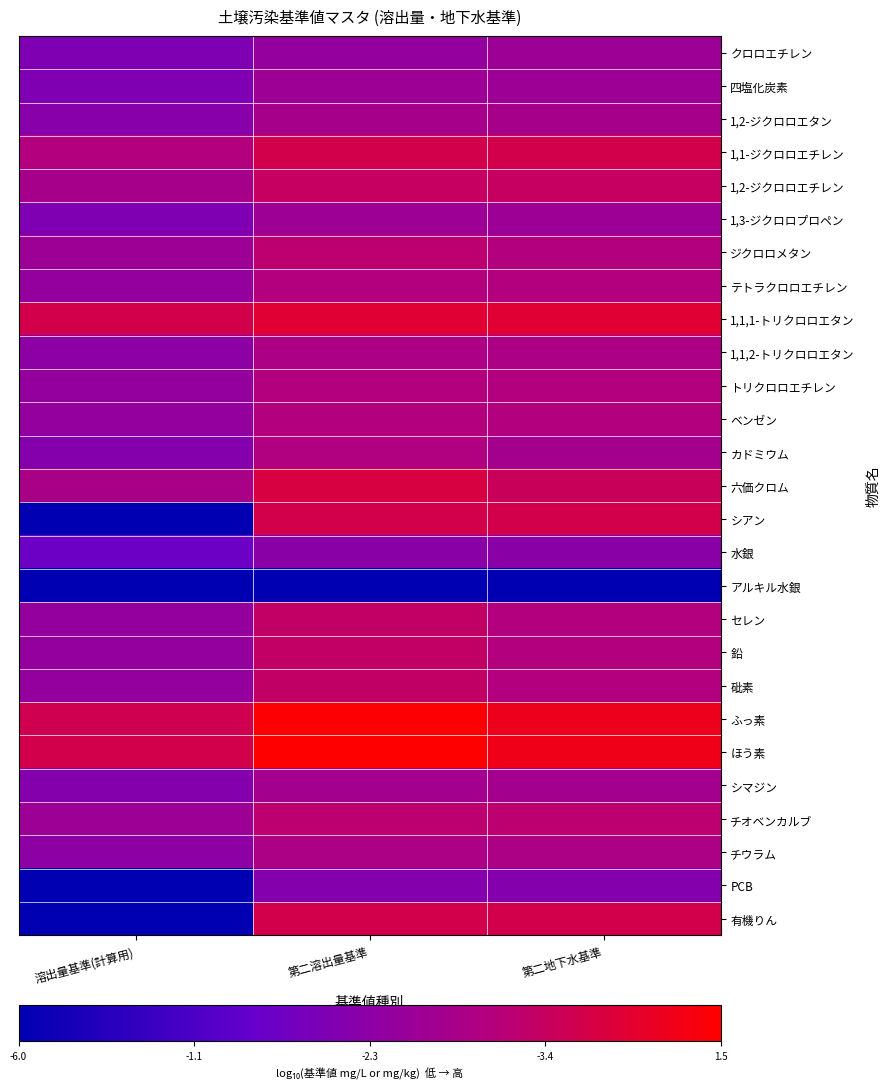

What is the total value across all series at 溶出量基準(計算用)?

12.8